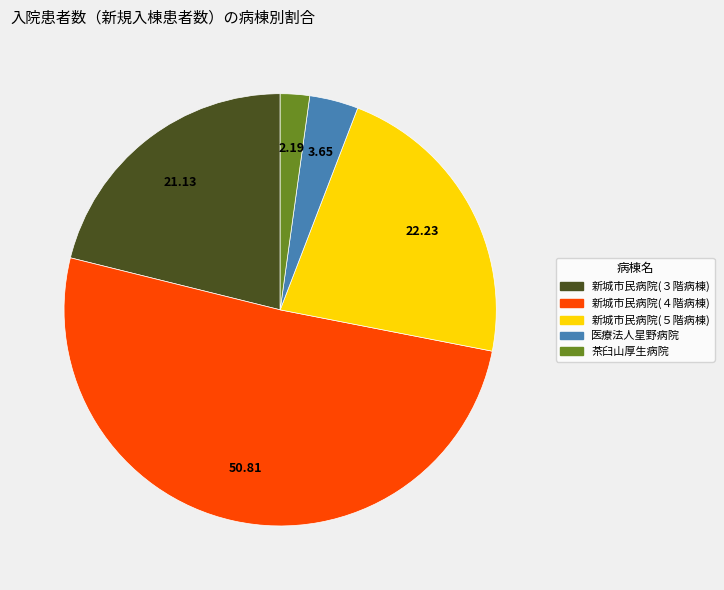

Rank the categories by value from lowest to highest.

茶臼山厚生病院, 医療法人星野病院, 新城市民病院(３階病棟), 新城市民病院(５階病棟), 新城市民病院(４階病棟)